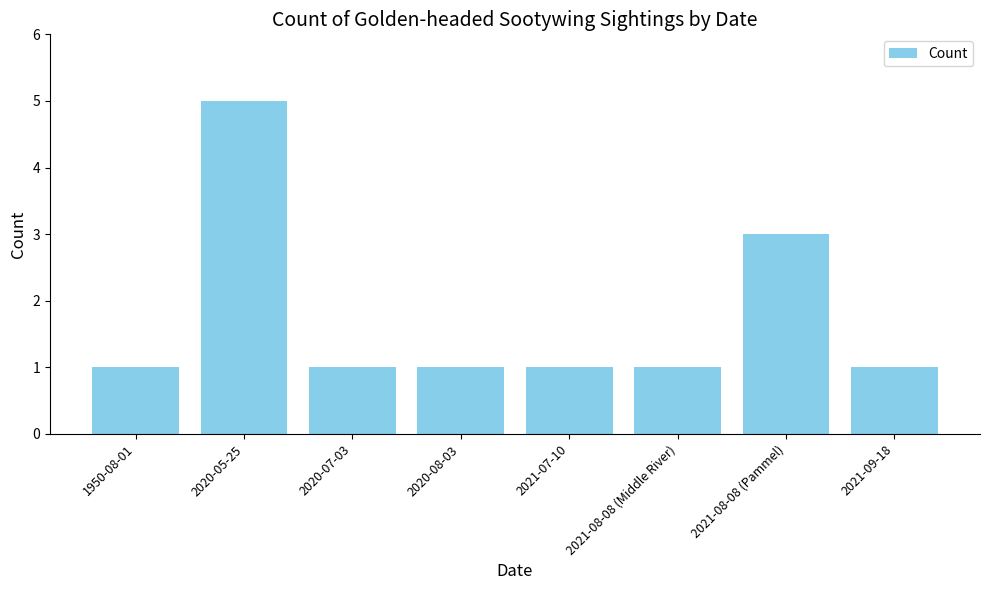

Reading right to left, what are all the values shown in this chart?

2021-09-18=1	2021-08-08 (Pammel)=3	2021-08-08 (Middle River)=1	2021-07-10=1	2020-08-03=1	2020-07-03=1	2020-05-25=5	1950-08-01=1